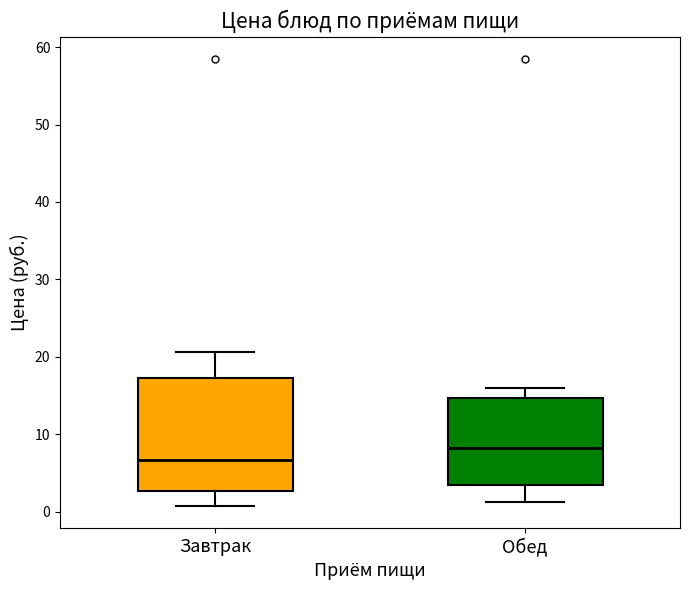

Reading left to right, transcribe this box plot: for each box, give where its median line is, the range the box spans, and where its two whiskers end, as read against the y-axis. The values are not printed on the chart, so give them approximately, as read against the axis.

Завтрак: median 7, box 3 to 17, whiskers 1 to 21
Обед: median 8, box 3 to 15, whiskers 1 to 16